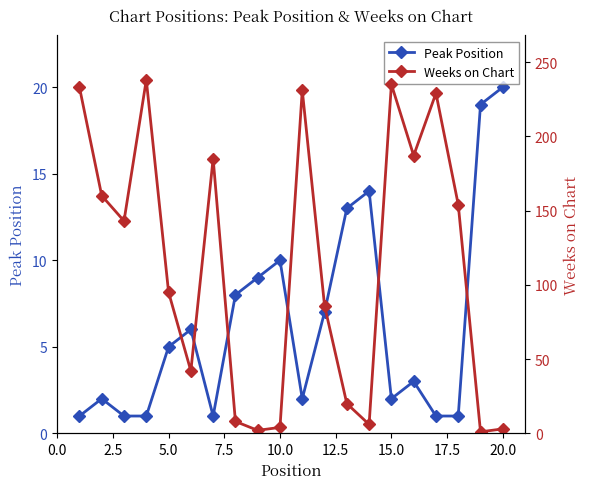

After their last crossing, which series has the higher values: Weeks on Chart or Peak Position?

Peak Position